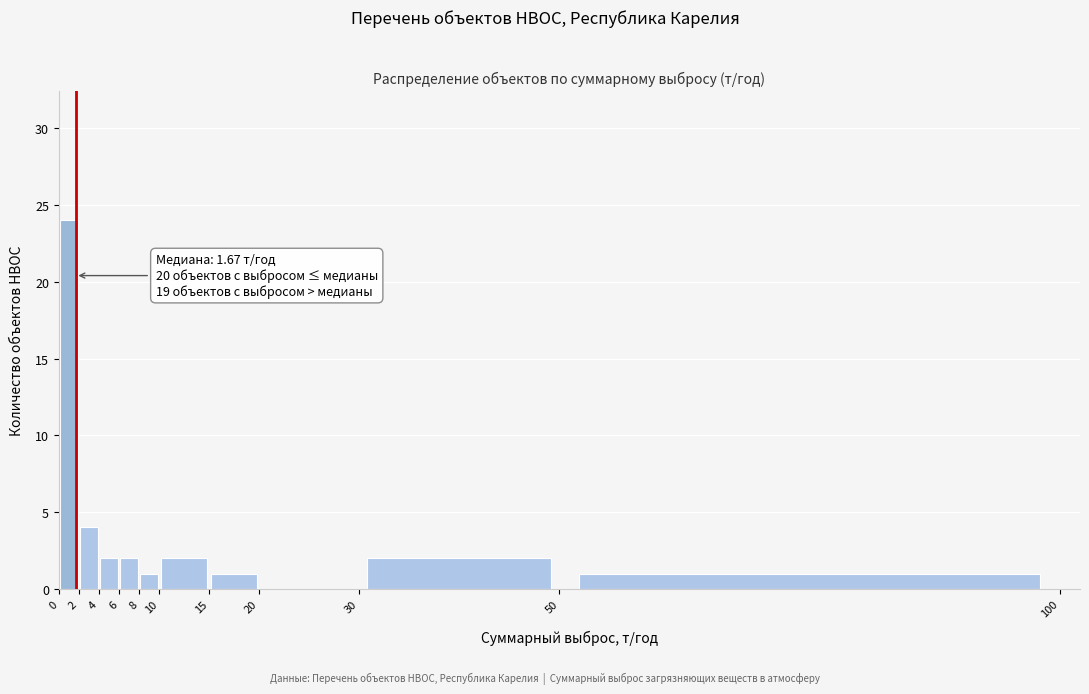

Which range on the x-axis has the tallest bar?

0 to 2